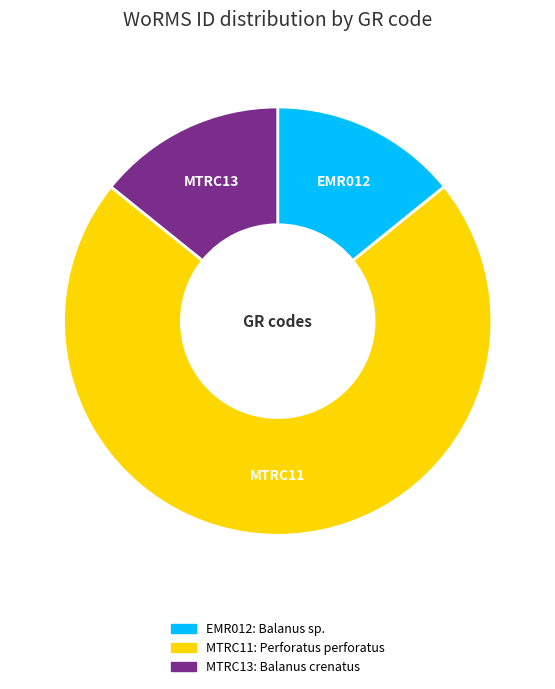

Which has a higher value, EMR012 or MTRC11?

MTRC11